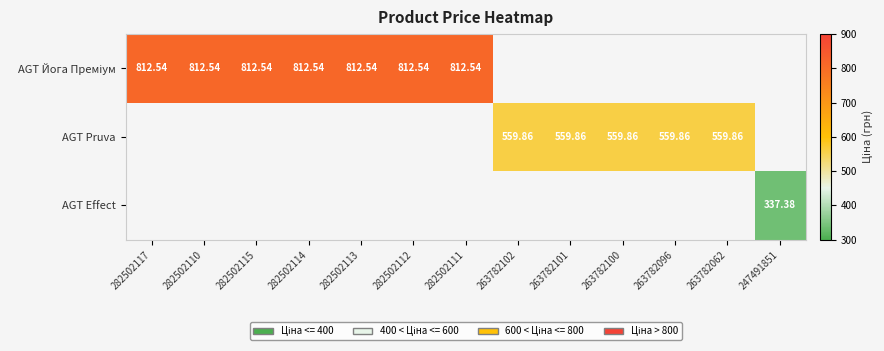

Is it true that AGT Йога Преміум equals 284.4 at 282502110?

False